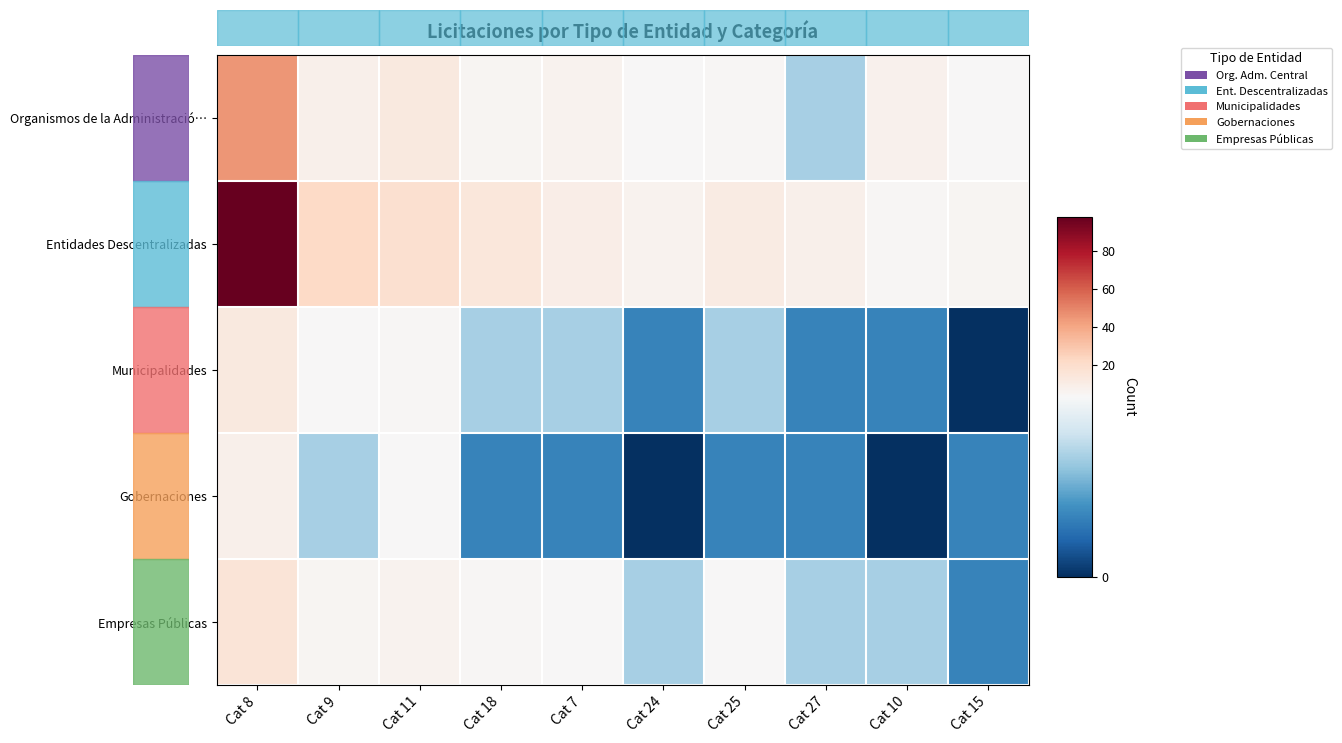

Reading left to right, list all the values displayed in this chart.

Organismos de la Administració…: Cat 8=45	Cat 9=8	Cat 11=12	Cat 18=5	Cat 7=6	Cat 24=3	Cat 25=4	Cat 27=2	Cat 10=7	Cat 15=3
Entidades Descentralizadas: Cat 8=98	Cat 9=22	Cat 11=18	Cat 18=14	Cat 7=9	Cat 24=6	Cat 25=11	Cat 27=8	Cat 10=4	Cat 15=5
Municipalidades: Cat 8=12	Cat 9=3	Cat 11=4	Cat 18=2	Cat 7=2	Cat 24=1	Cat 25=2	Cat 27=1	Cat 10=1	Cat 15=0
Gobernaciones: Cat 8=8	Cat 9=2	Cat 11=3	Cat 18=1	Cat 7=1	Cat 24=0	Cat 25=1	Cat 27=1	Cat 10=0	Cat 15=1
Empresas Públicas: Cat 8=15	Cat 9=5	Cat 11=6	Cat 18=4	Cat 7=3	Cat 24=2	Cat 25=3	Cat 27=2	Cat 10=2	Cat 15=1